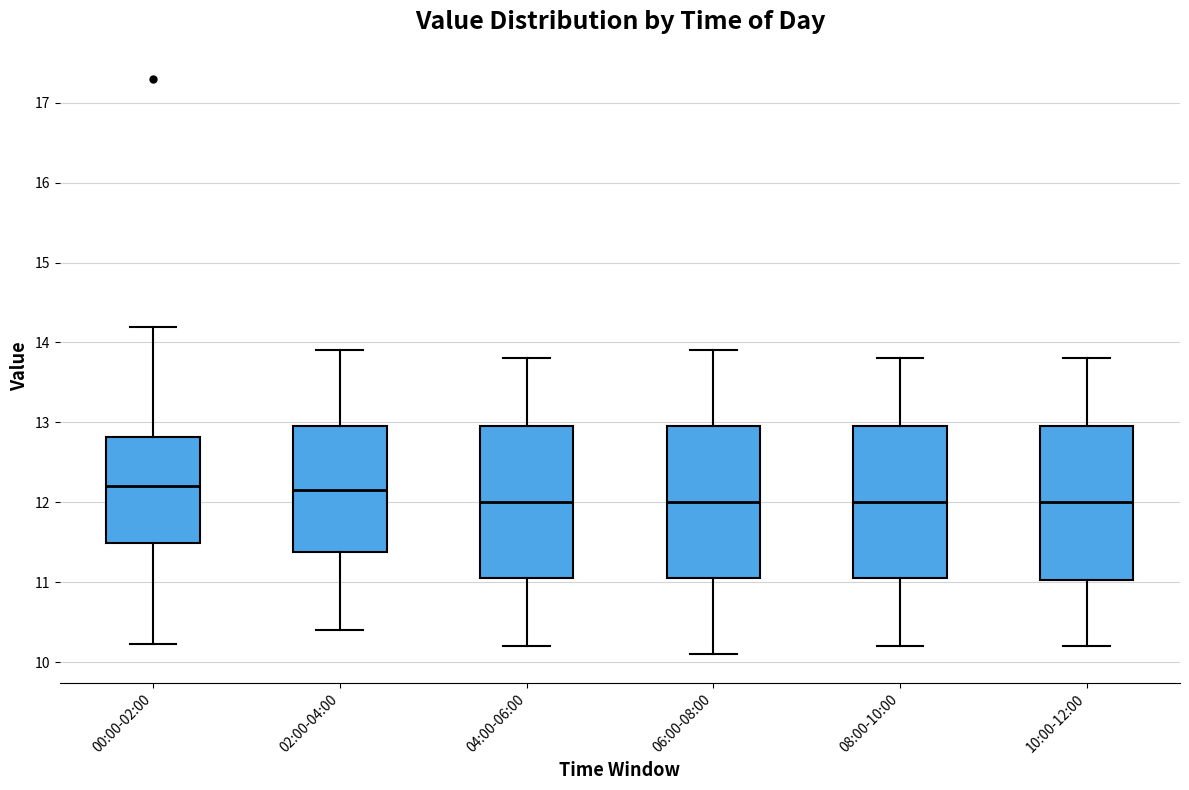

Reading left to right, transcribe this box plot: for each box, give where its median line is, the range the box spans, and where its two whiskers end, as read against the y-axis. The values are not printed on the chart, so give them approximately, as read against the axis.

00:00-02:00: median 12.2, box 11.5 to 12.8, whiskers 10.2 to 14.2
02:00-04:00: median 12.2, box 11.4 to 13.0, whiskers 10.4 to 13.9
04:00-06:00: median 12.0, box 11.1 to 13.0, whiskers 10.2 to 13.8
06:00-08:00: median 12.0, box 11.1 to 13.0, whiskers 10.1 to 13.9
08:00-10:00: median 12.0, box 11.1 to 13.0, whiskers 10.2 to 13.8
10:00-12:00: median 12.0, box 11.0 to 13.0, whiskers 10.2 to 13.8